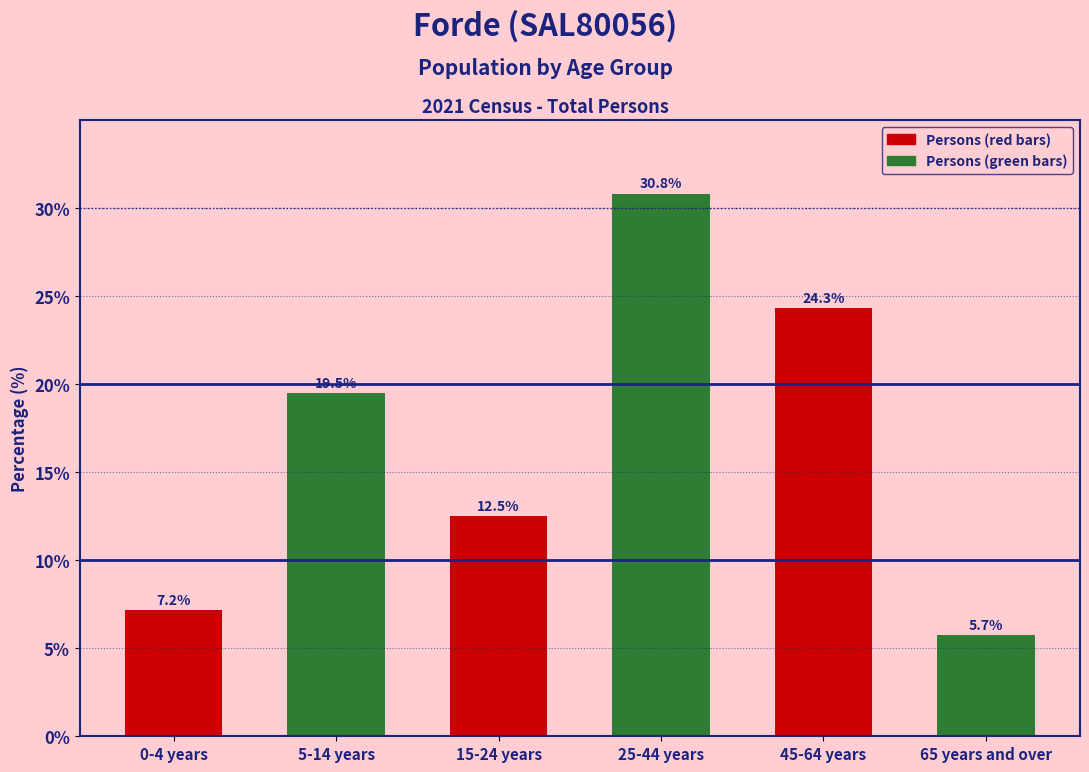

Reading right to left, what are all the values shown in this chart?

65 years and over=5.7	45-64 years=24.3	25-44 years=30.8	15-24 years=12.5	5-14 years=19.5	0-4 years=7.2